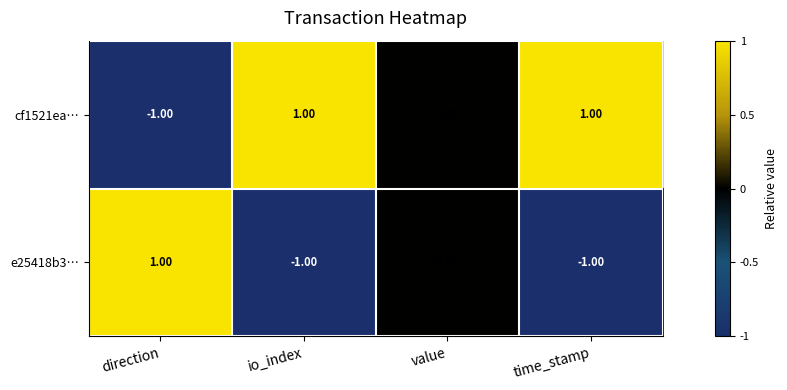

Rank the series at time_stamp from highest to lowest value.

cf1521ea…, e25418b3…